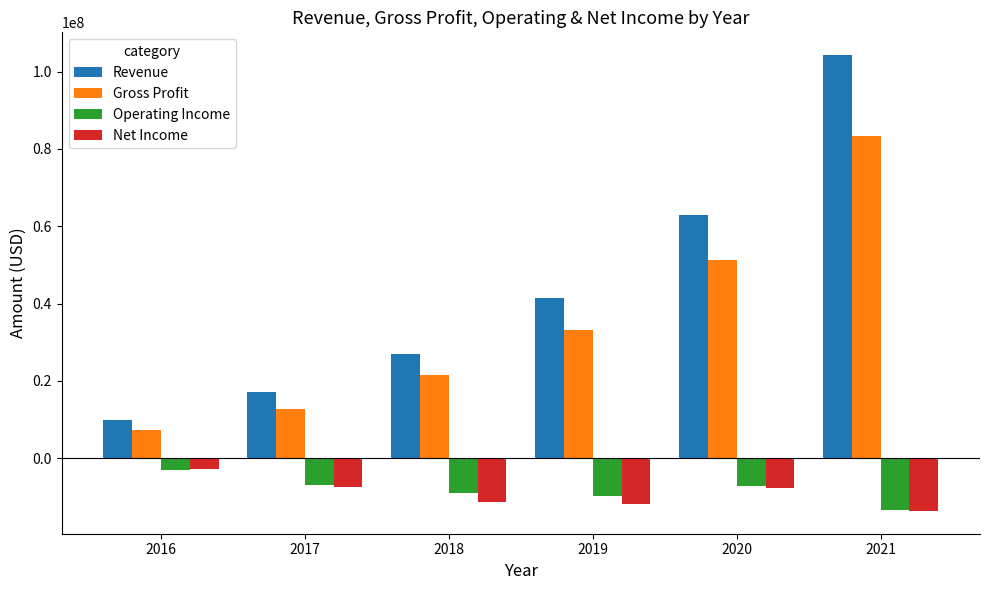

What is the difference between the second highest and second lowest values in the Operating Income series?

2928153